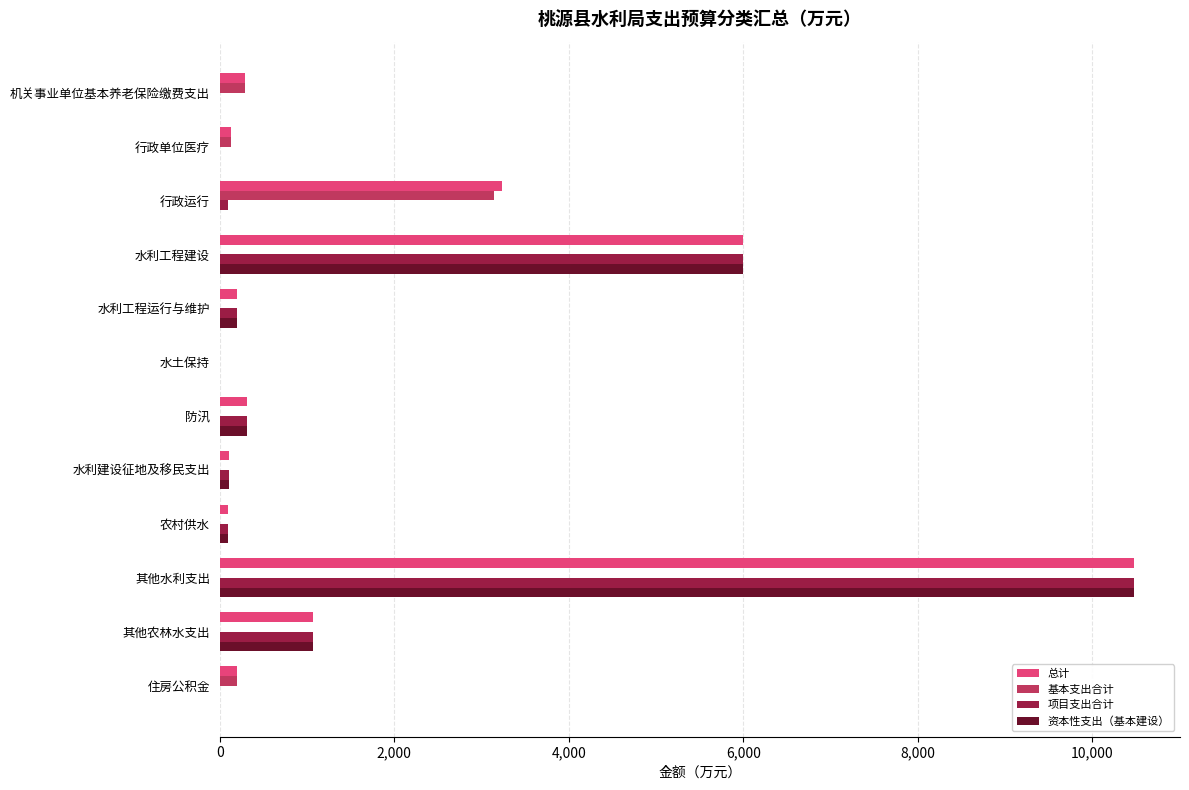

True or false: 基本支出合计 has a value of 0.0 at 农村供水.

True